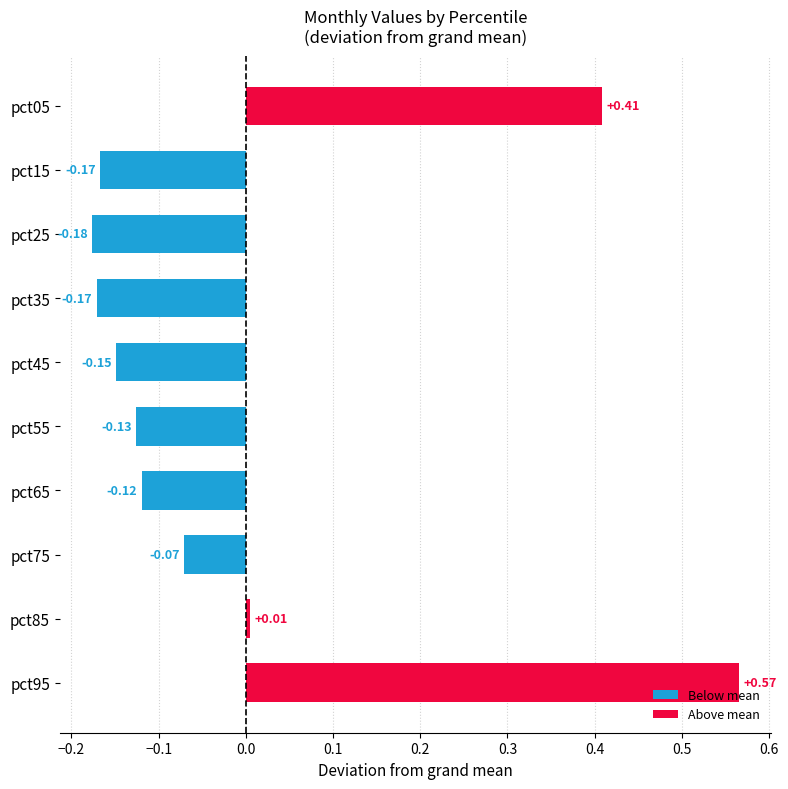

Which has a higher value, pct05 or pct95?

pct95